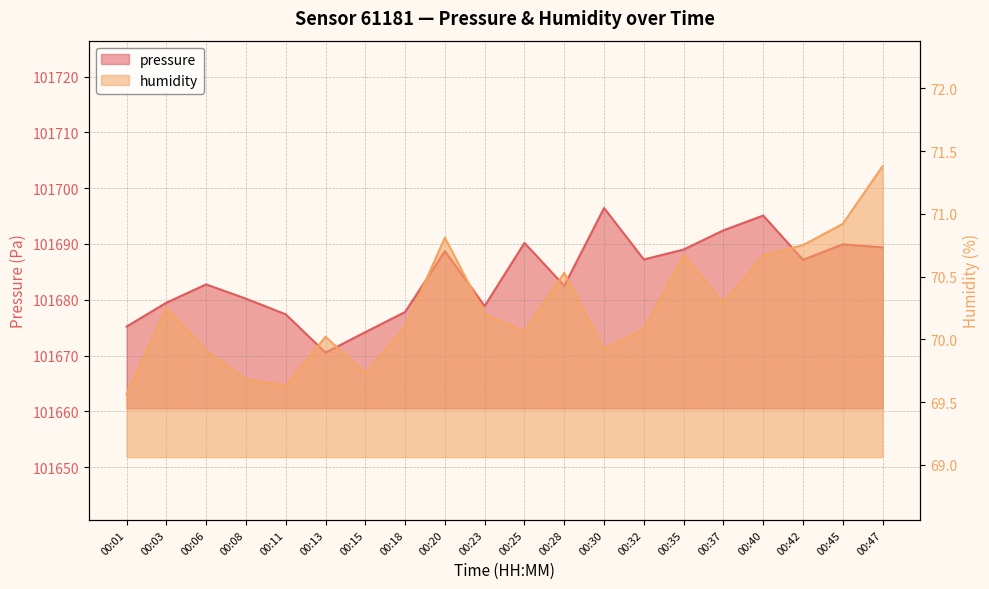

What is the difference between the maximum and minimum values in the pressure series?

25.9